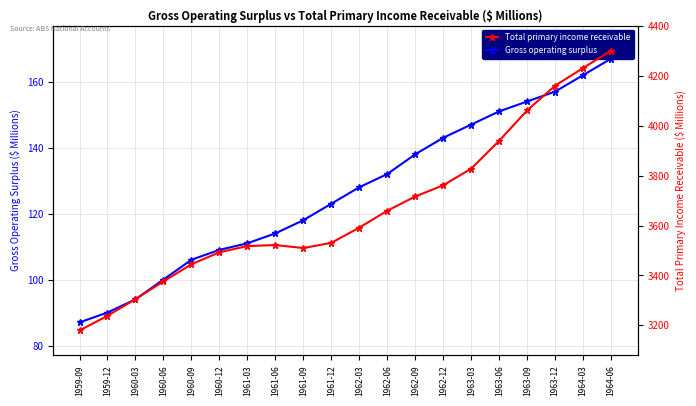

At which category is the sum across all series the highest?

1964-06